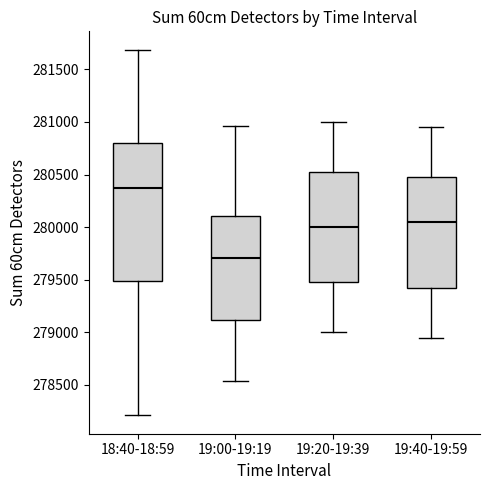

Where does the median line of the box for 19:20-19:39 sit on the y-axis? The values are not printed on the chart, so give them approximately, as read against the axis.

280000